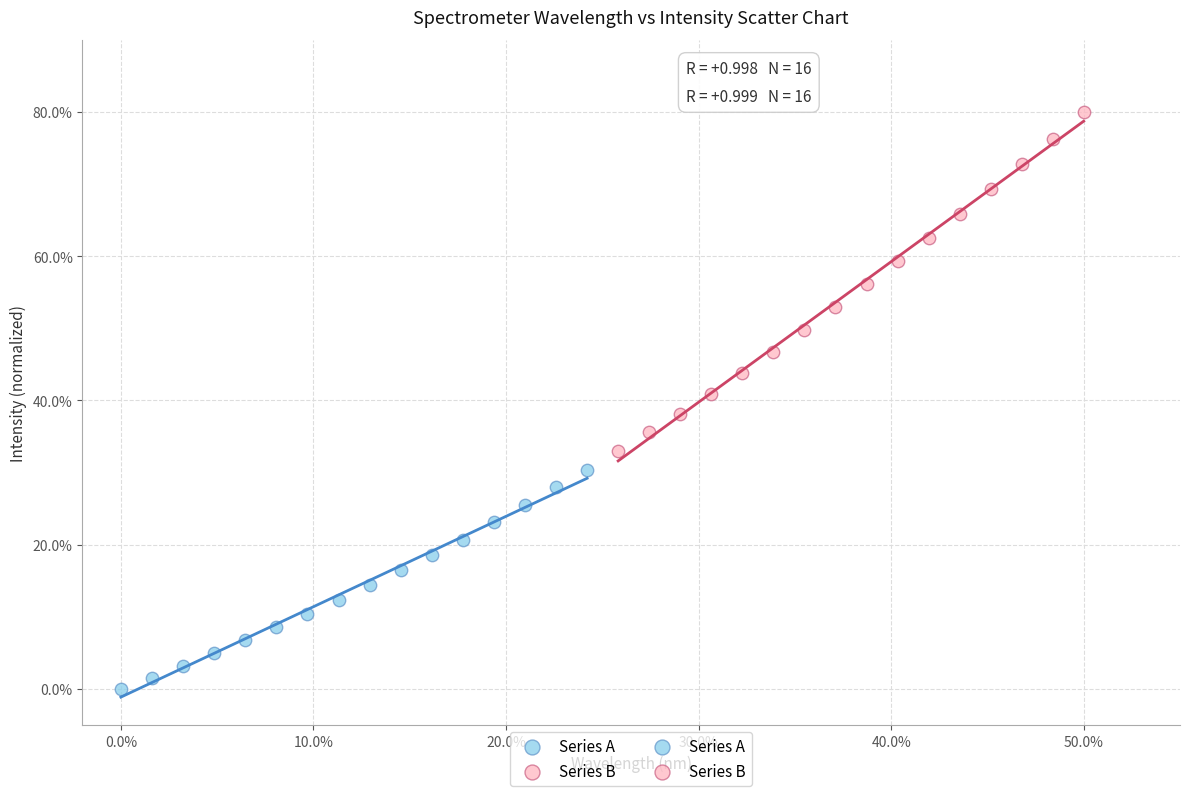

Which series has the widest spread of Y values?

Series B